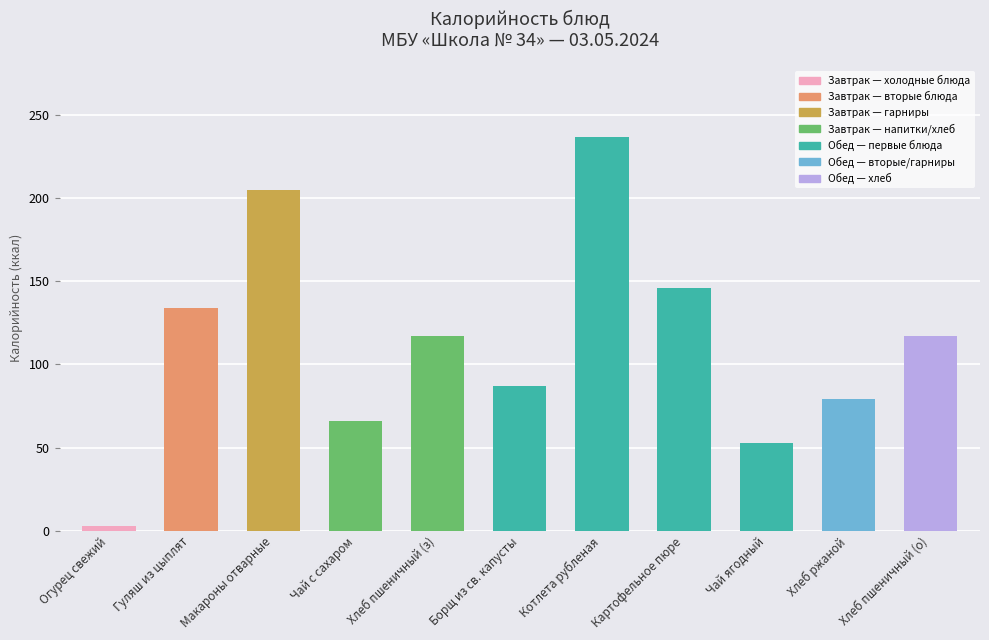

What is the sum of all values?

1245.1